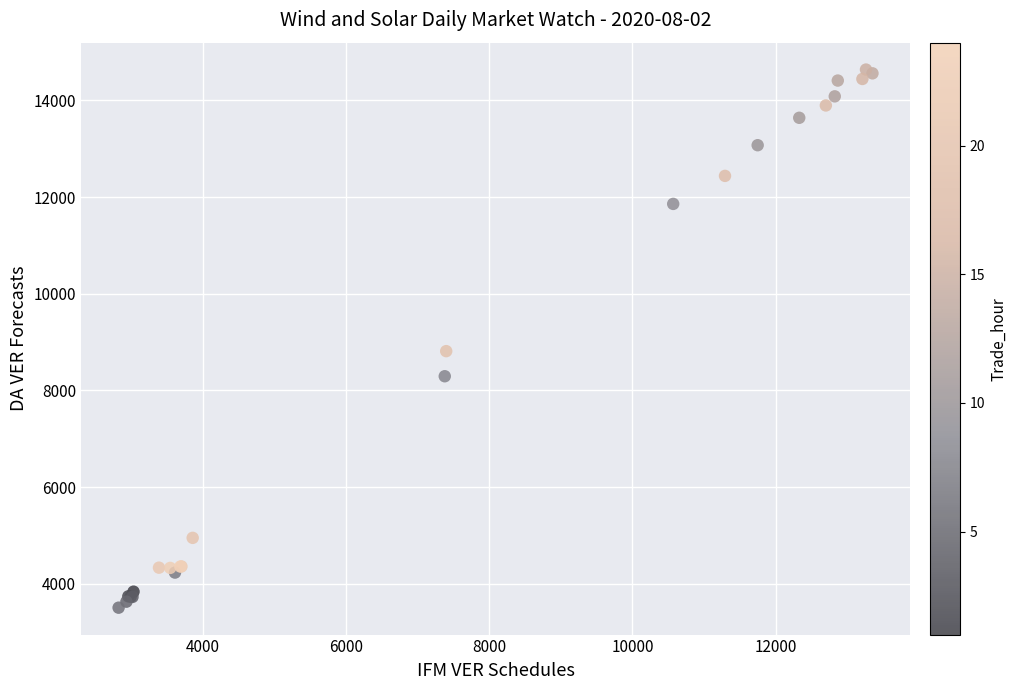

What Y value in the scatter plot is closest to 9072?

8813.2